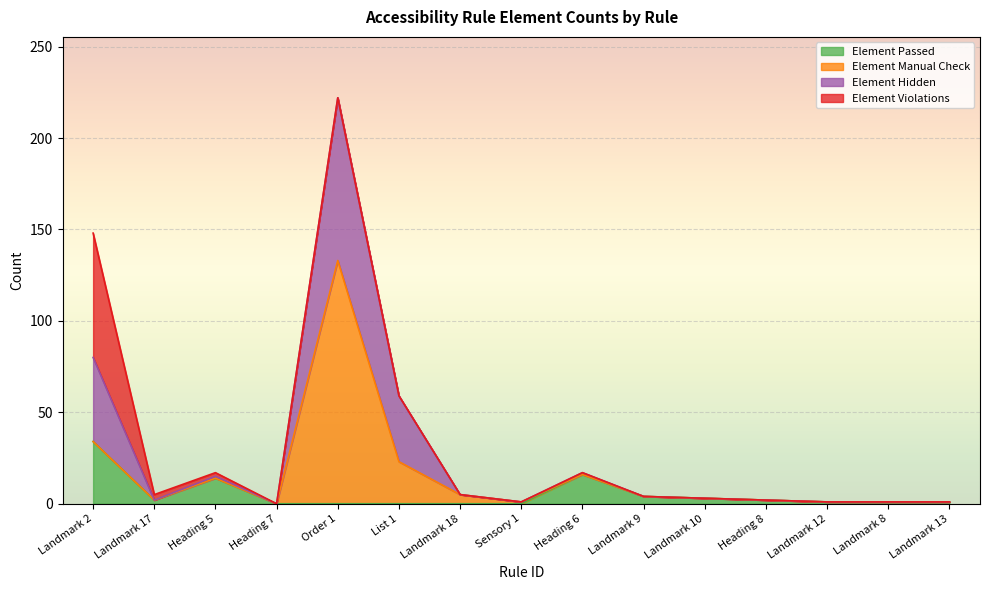

How many lines are shown in the chart?

4